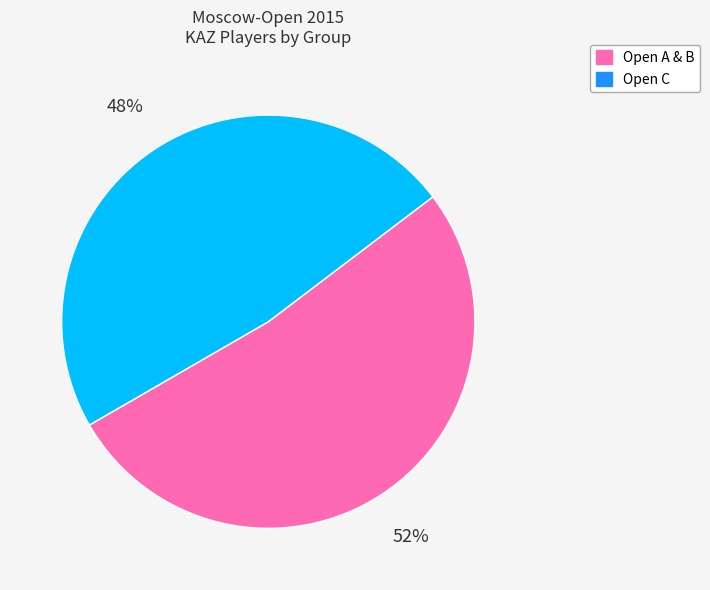

To the nearest percent, what is the difference between the largest and smallest slice percentages?

4%